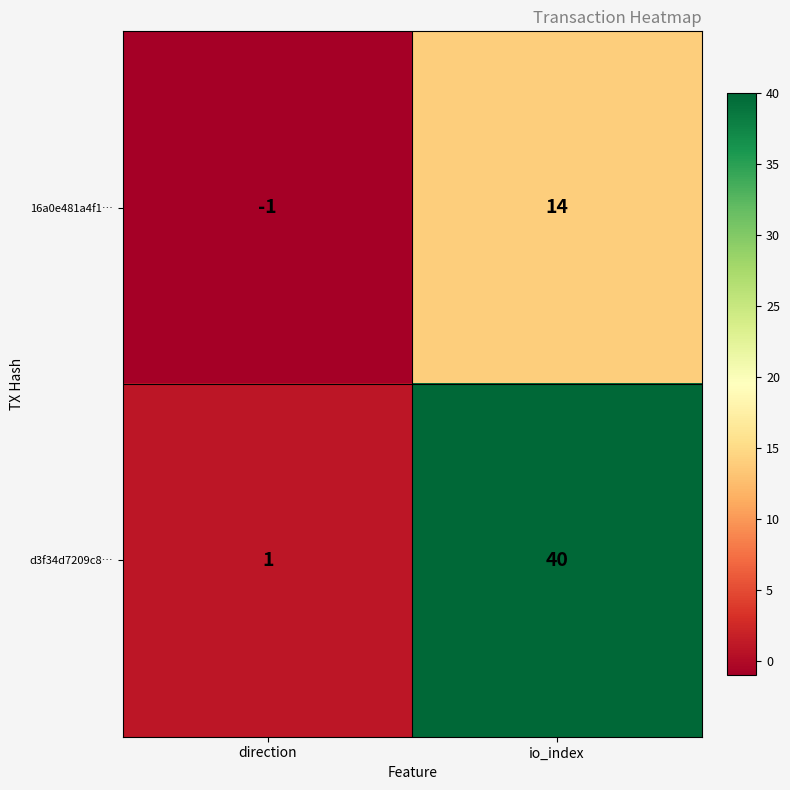

Rank the series by their average value, from lowest to highest.

16a0e481a4f1…, d3f34d7209c8…